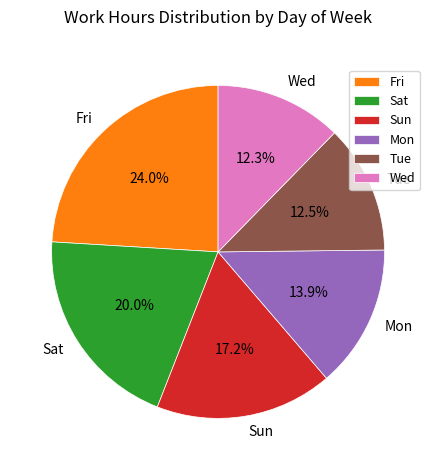

The Sat slice represents 20% of the pie. True or false?

True